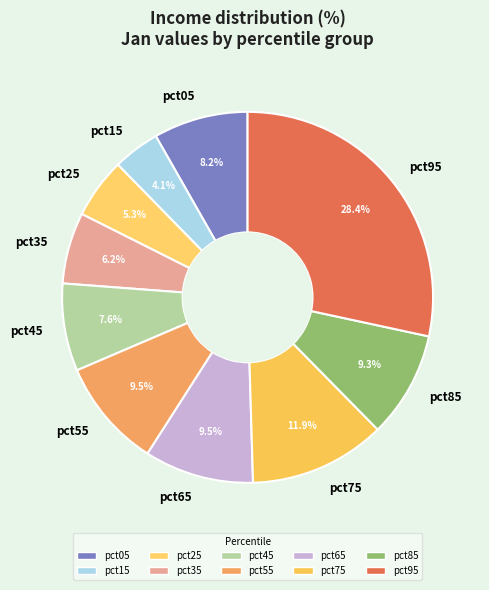

To the nearest percent, what is the combined percentage of pct85 and pct65?

19%